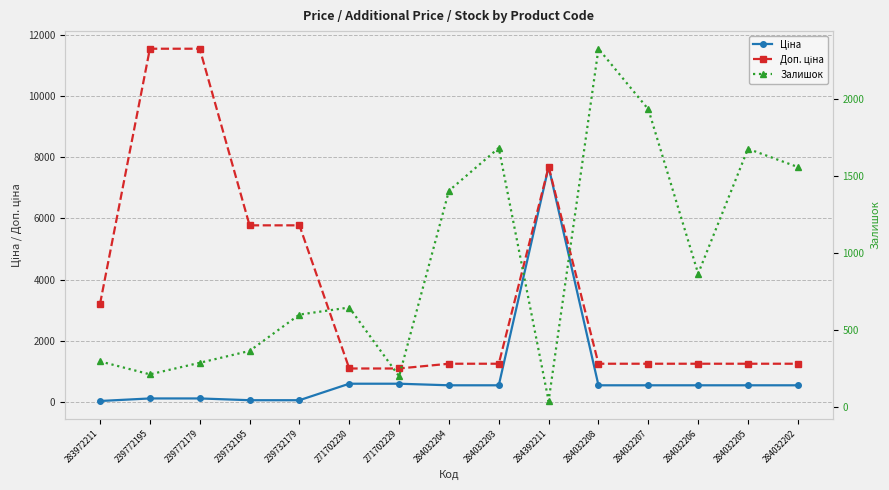

Is it true that Доп. ціна equals 769.4 at 284032207?

False